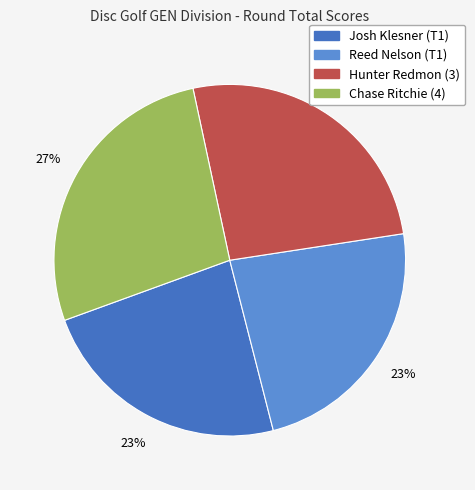

Does Josh Klesner (T1) represent more than half of the total?

No